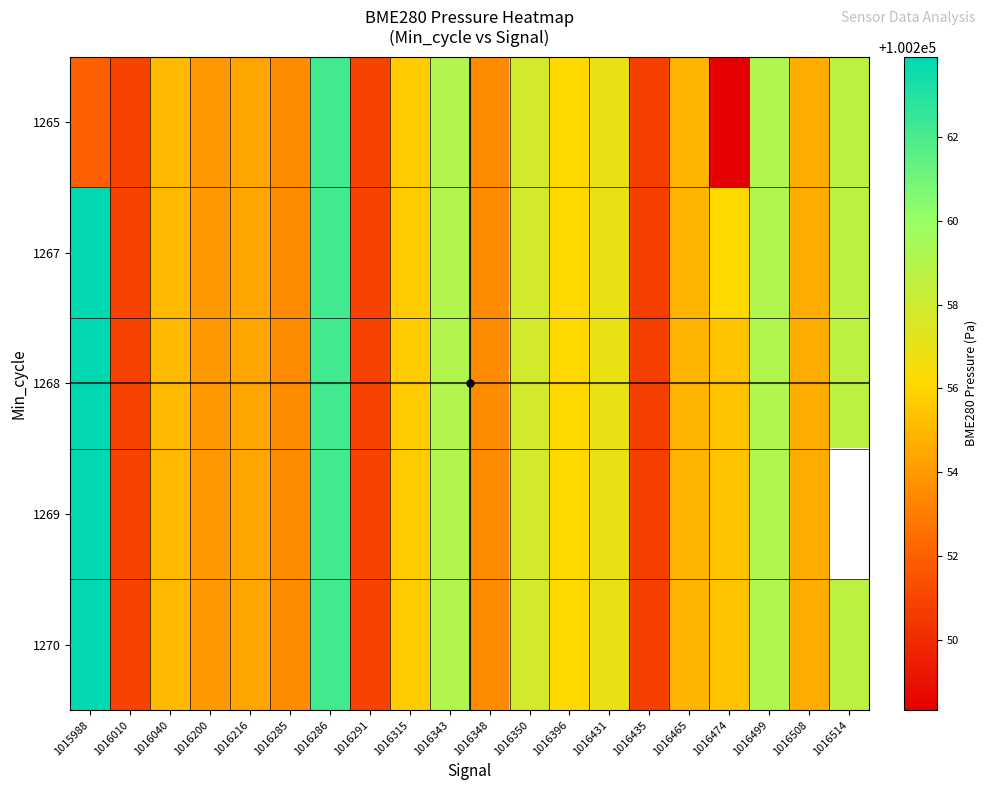

At 1016348, list the series in order from largest to smallest.

1265, 1267, 1268, 1269, 1270